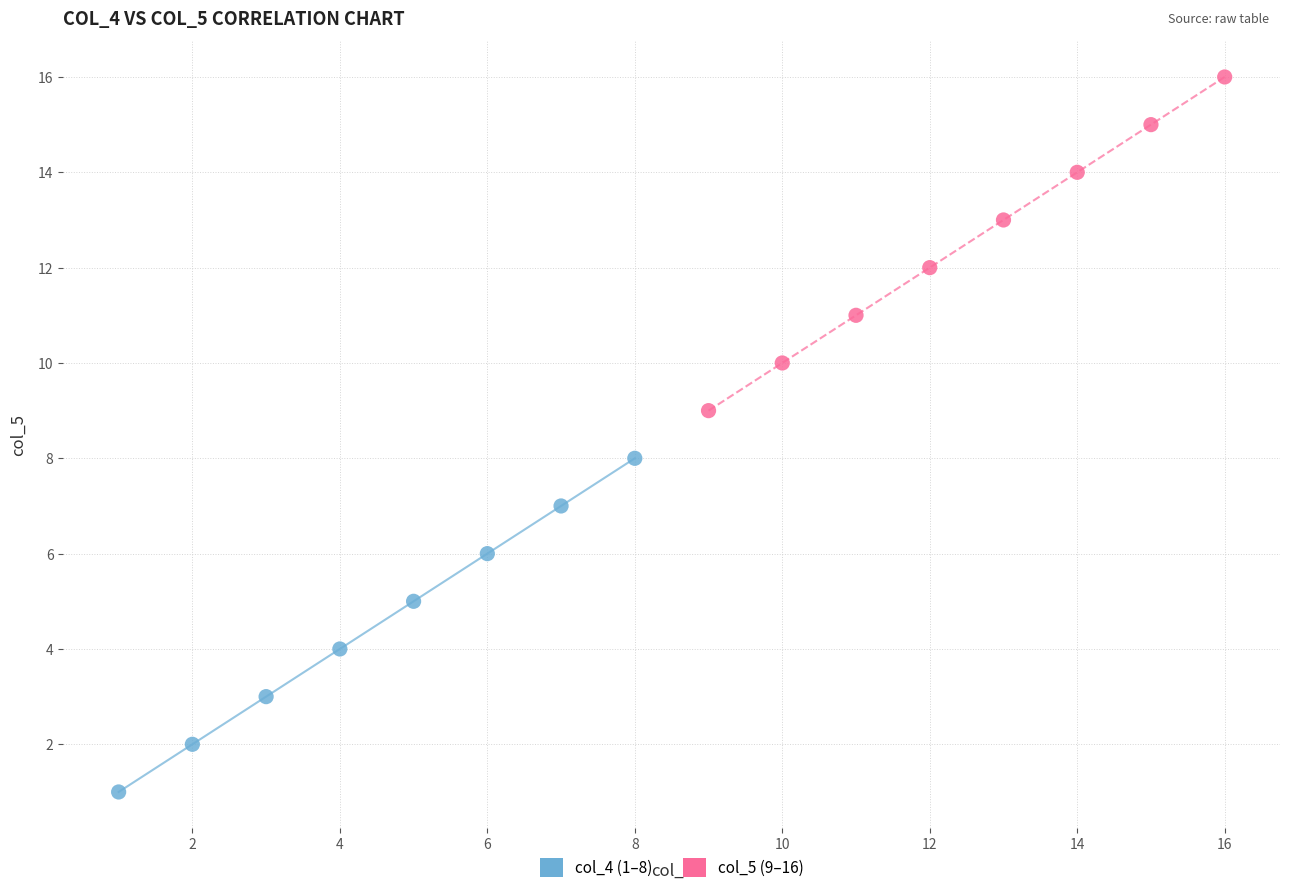

Which series reaches the maximum Y coordinate?

col_5 (9–16)